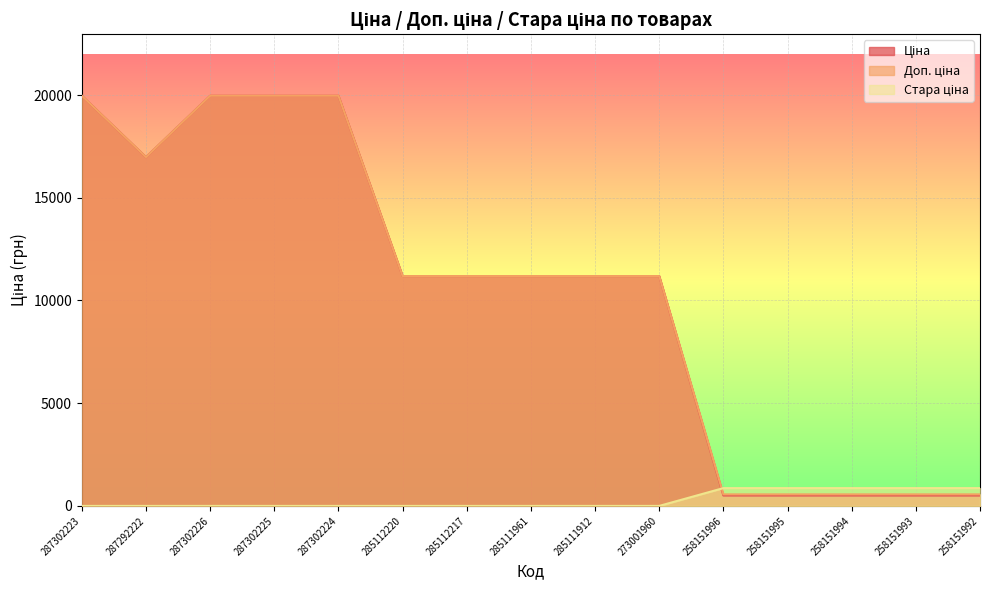

How many lines are shown in the chart?

3